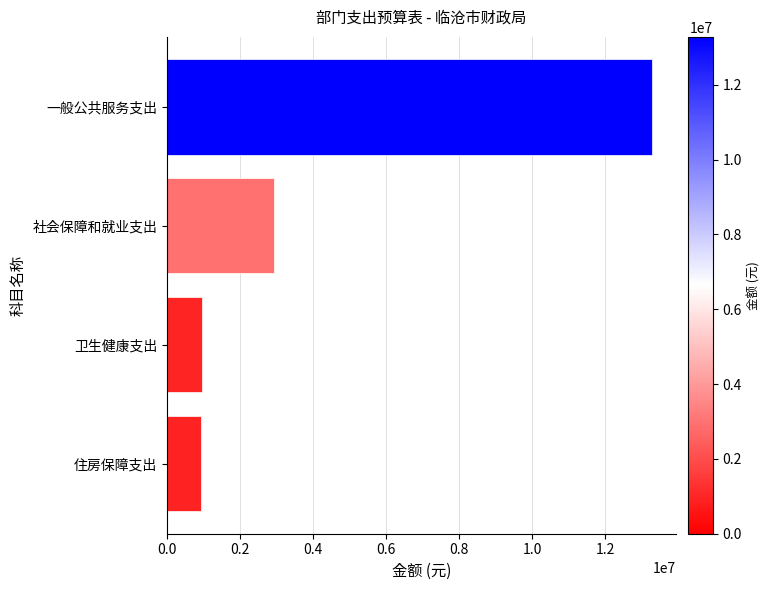

What is the label of the 4th bar from the top?

住房保障支出